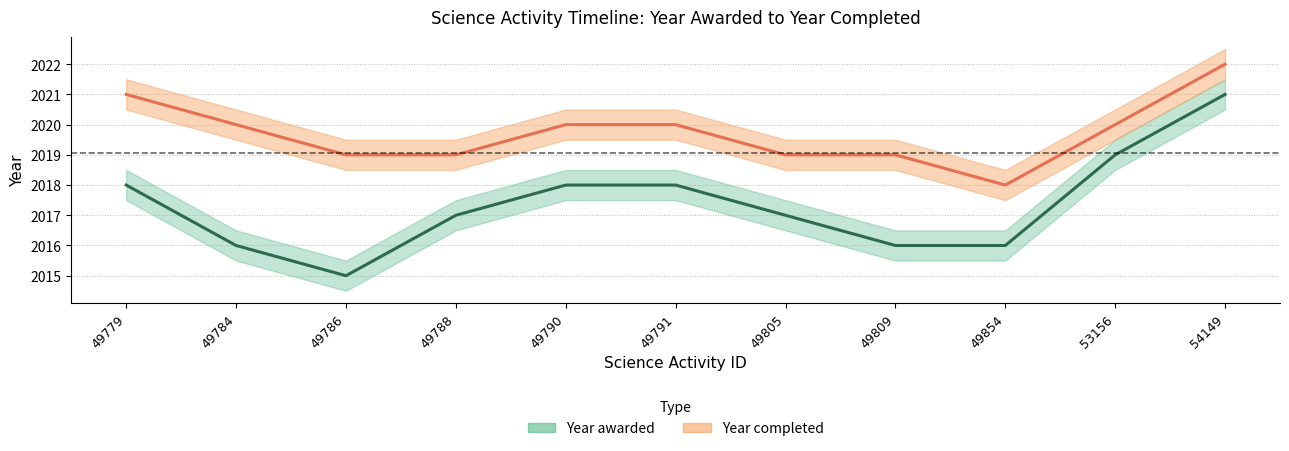

At 49779, list the series in order from largest to smallest.

Year completed, Year awarded